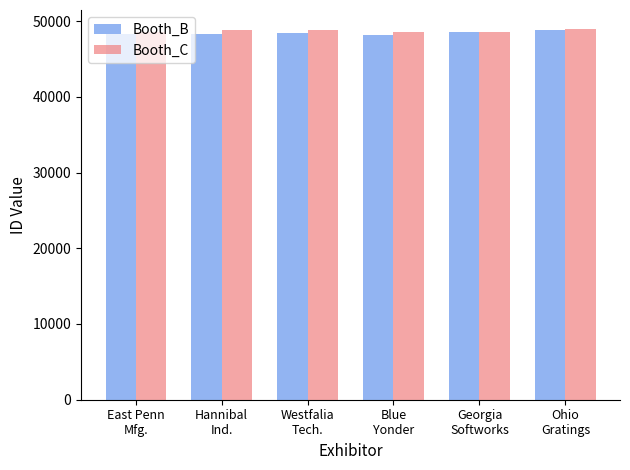

What is the lowest value of the Booth_B series?

48119